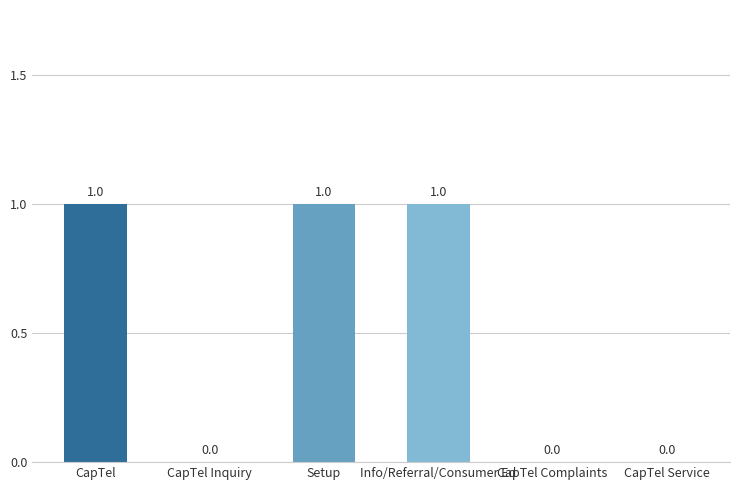

Reading left to right, list all the values displayed in this chart.

CapTel=1	CapTel Inquiry=0	Setup=1	Info/Referral/Consumer Ed=1	CapTel Complaints=0	CapTel Service=0